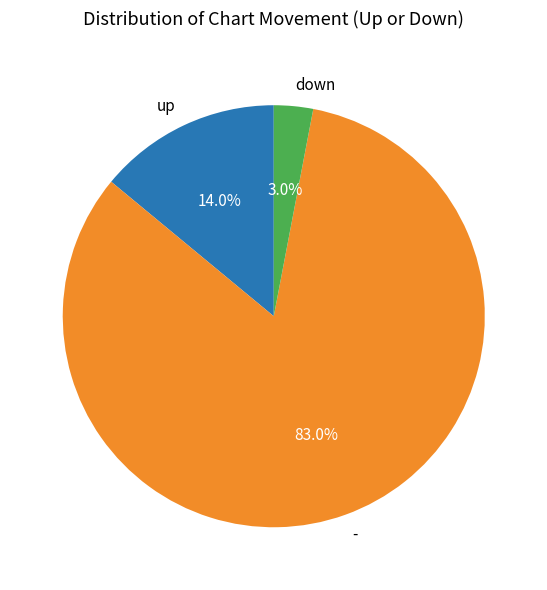

Rank the categories by value from highest to lowest.

-, up, down